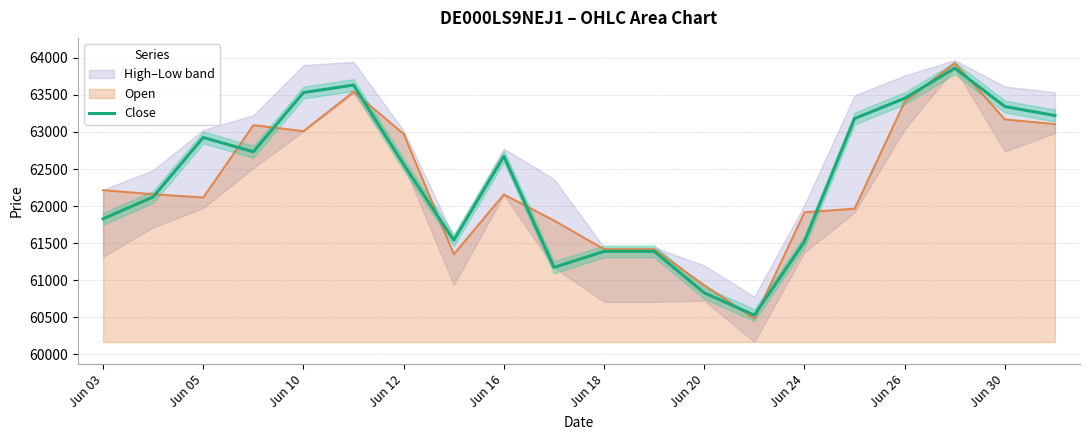

In Close, how many points are higher than both neighbors (excluding endpoints)?

4